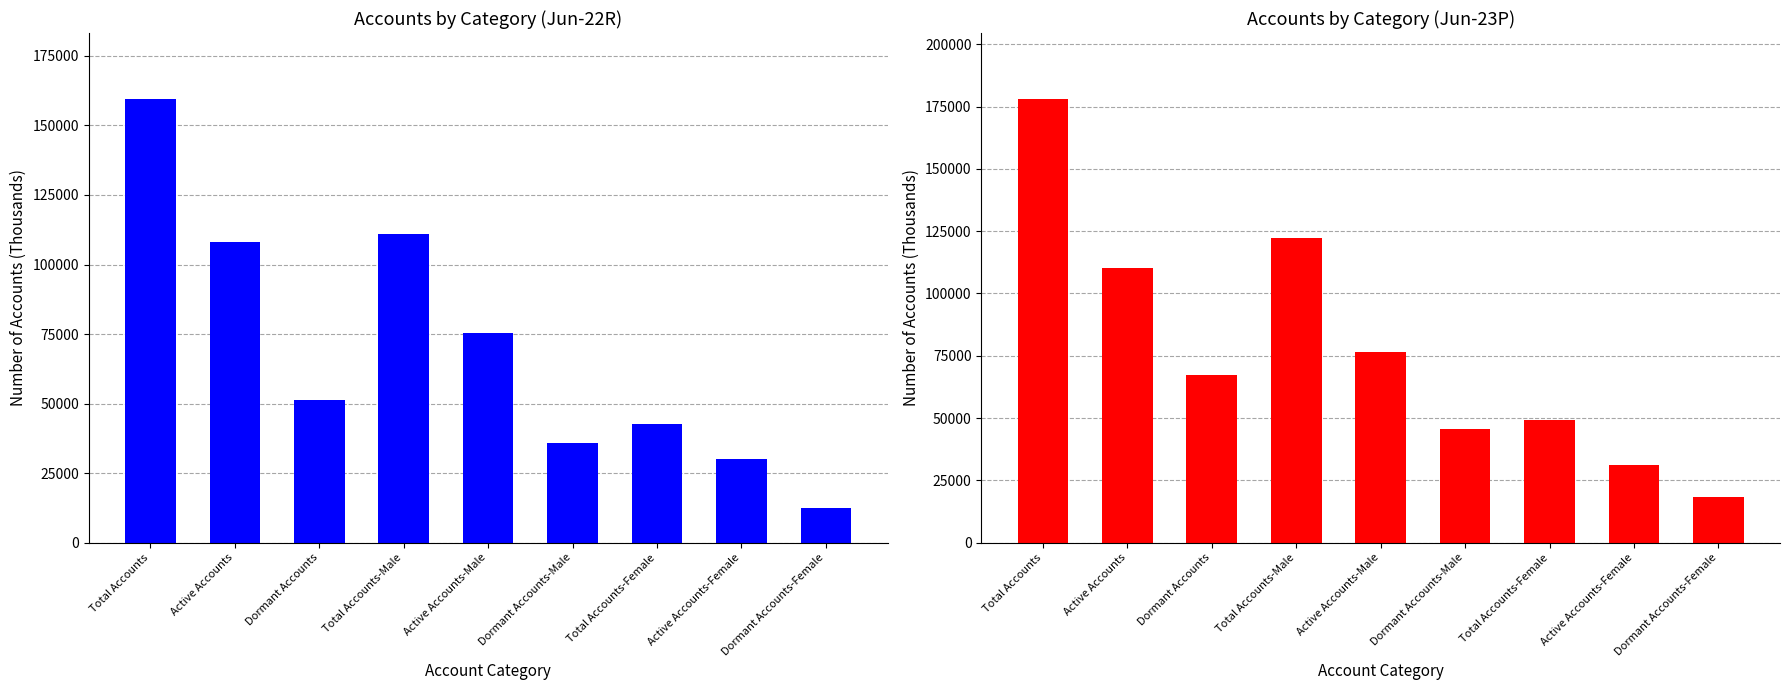

Reading right to left, extract all data points from this chart.

Jun-22R: Dormant Accounts-Female=12405	Active Accounts-Female=30249	Total Accounts-Female=42655	Dormant Accounts-Male=35670	Active Accounts-Male=75355	Total Accounts-Male=111025	Dormant Accounts=51292	Active Accounts=108050	Total Accounts=159342
Jun-23P: Dormant Accounts-Female=18220	Active Accounts-Female=31099	Total Accounts-Female=49319	Dormant Accounts-Male=45621	Active Accounts-Male=76552	Total Accounts-Male=122173	Dormant Accounts=67445	Active Accounts=110380	Total Accounts=177825